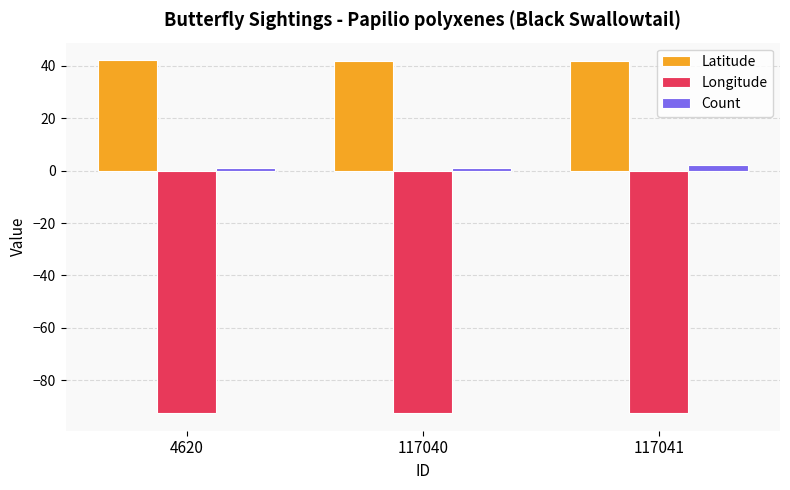

List the series in order of their overall mean, highest first.

Latitude, Count, Longitude